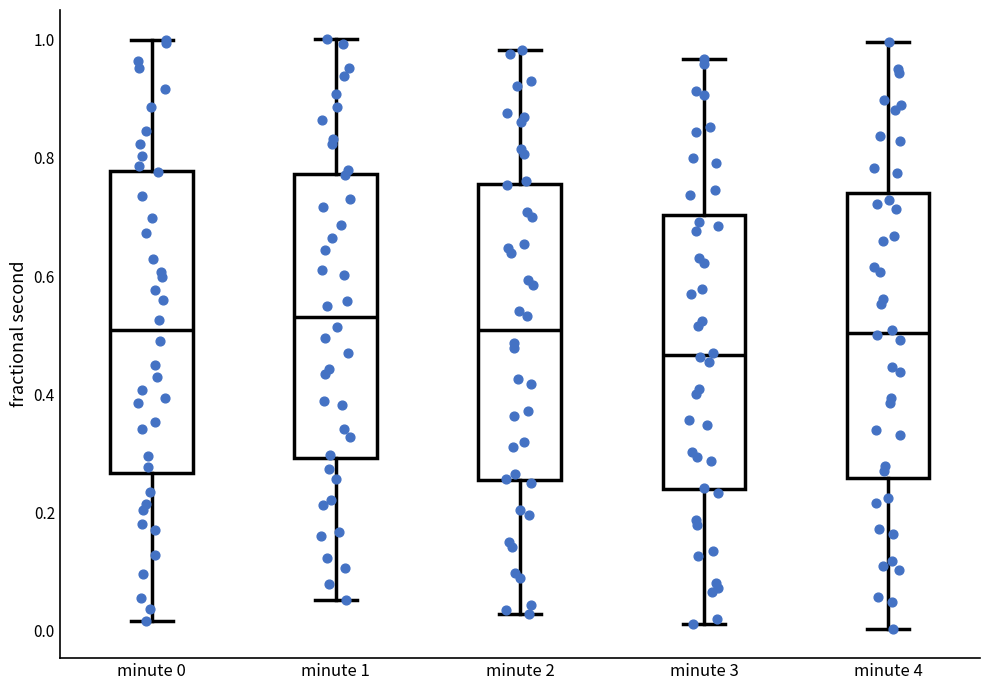

Where does the upper whisker of the box for minute 1 end on the y-axis? The values are not printed on the chart, so give them approximately, as read against the axis.

1.00